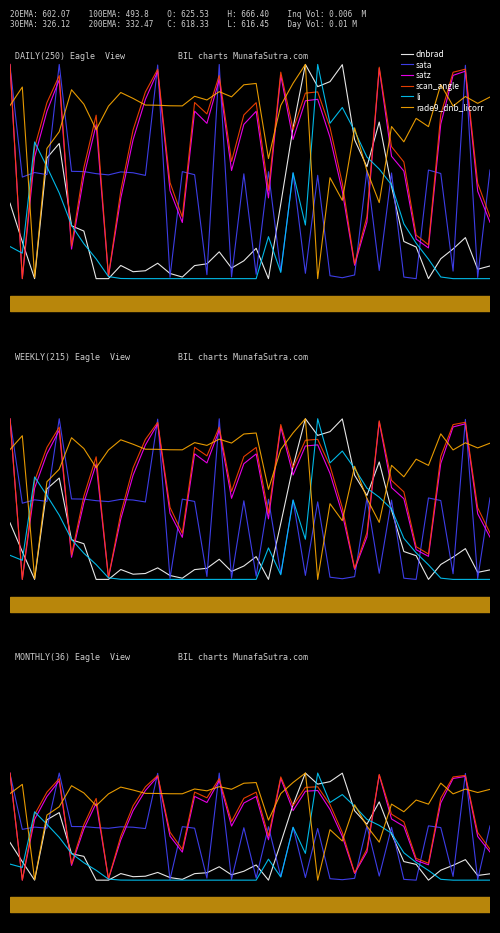

Reading left to right, transcribe all the data shown in this chart.

dnbrad: 0=0.2	1=0.1	2=0.0	3=0.3	4=0.3	5=0.1	6=0.1	7=0.0	8=0.0	9=0.0	10=0.0	11=0.0	12=0.0	13=0.0	14=0.0	15=0.0	16=0.0	17=0.1	18=0.0	19=0.0	20=0.1	21=0.0	22=0.2	23=0.4	24=0.5	25=0.4	26=0.5	27=0.5	28=0.3	29=0.3	30=0.4	31=0.2	32=0.1	33=0.1	34=0.0	35=0.0	36=0.1	37=0.1	38=0.0	39=0.0
sata: 0=0.5	1=0.2	2=0.2	3=0.2	4=0.5	5=0.3	6=0.2	7=0.2	8=0.2	9=0.2	10=0.2	11=0.2	12=0.5	13=0.0	14=0.2	15=0.2	16=0.0	17=0.5	18=0.0	19=0.2	20=0.0	21=0.2	22=0.0	23=0.2	24=0.0	25=0.2	26=0.0	27=0.0	28=0.0	29=0.3	30=0.0	31=0.2	32=0.0	33=0.0	34=0.3	35=0.2	36=0.0	37=0.5	38=0.0	39=0.3
satz: 0=0.5	1=0.0	2=0.3	3=0.4	4=0.5	5=0.1	6=0.2	7=0.4	8=0.0	9=0.2	10=0.3	11=0.4	12=0.5	13=0.2	14=0.1	15=0.4	16=0.4	17=0.5	18=0.3	19=0.4	20=0.4	21=0.2	22=0.5	23=0.3	24=0.4	25=0.4	26=0.3	27=0.2	28=0.0	29=0.1	30=0.5	31=0.3	32=0.3	33=0.1	34=0.1	35=0.4	36=0.5	37=0.5	38=0.2	39=0.1
scan_angle: 0=0.5	1=0.0	2=0.3	3=0.4	4=0.5	5=0.1	6=0.3	7=0.4	8=0.0	9=0.2	10=0.3	11=0.4	12=0.5	13=0.2	14=0.1	15=0.4	16=0.4	17=0.5	18=0.3	19=0.4	20=0.4	21=0.2	22=0.5	23=0.3	24=0.4	25=0.4	26=0.4	27=0.2	28=0.0	29=0.1	30=0.5	31=0.3	32=0.3	33=0.1	34=0.1	35=0.4	36=0.5	37=0.5	38=0.2	39=0.1
li: 0=0.1	1=0.1	2=0.3	3=0.3	4=0.2	5=0.1	6=0.1	7=0.0	8=0.0	9=0.0	10=0.0	11=0.0	12=0.0	13=0.0	14=0.0	15=0.0	16=0.0	17=0.0	18=0.0	19=0.0	20=0.0	21=0.1	22=0.0	23=0.2	24=0.1	25=0.5	26=0.4	27=0.4	28=0.3	29=0.3	30=0.3	31=0.2	32=0.1	33=0.1	34=0.0	35=0.0	36=0.0	37=0.0	38=0.0	39=0.0
rade9_dnb_licorr: 0=0.4	1=0.4	2=0.0	3=0.3	4=0.3	5=0.4	6=0.4	7=0.3	8=0.4	9=0.4	10=0.4	11=0.4	12=0.4	13=0.4	14=0.4	15=0.4	16=0.4	17=0.4	18=0.4	19=0.5	20=0.5	21=0.3	22=0.4	23=0.5	24=0.5	25=0.0	26=0.2	27=0.2	28=0.4	29=0.3	30=0.2	31=0.4	32=0.3	33=0.4	34=0.4	35=0.5	36=0.4	37=0.4	38=0.4	39=0.4